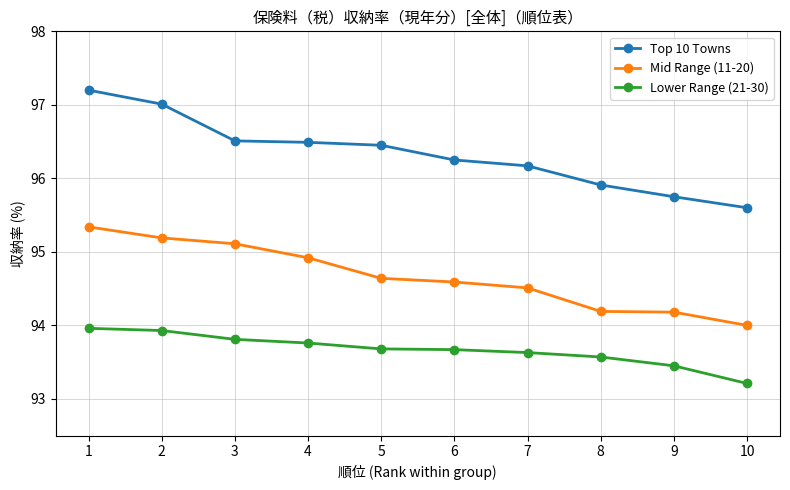

True or false: Mid Range (11-20) has a value of 155.8 at 4.

False